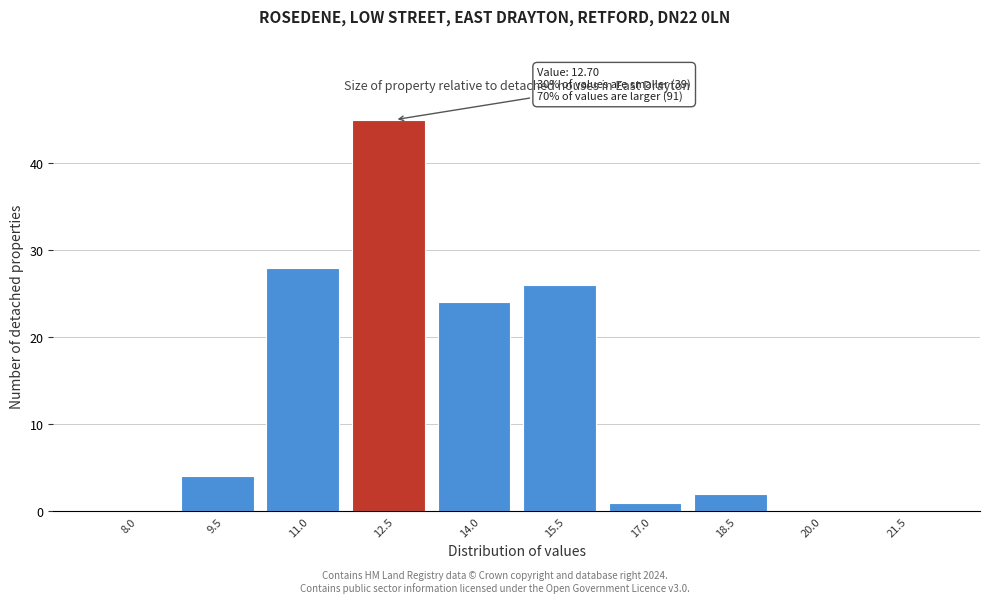

Reading right to left, list all the values displayed in this chart.

21.5=0	20.0=0	18.5=2	17.0=1	15.5=26	14.0=24	12.5=45	11.0=28	9.5=4	8.0=0